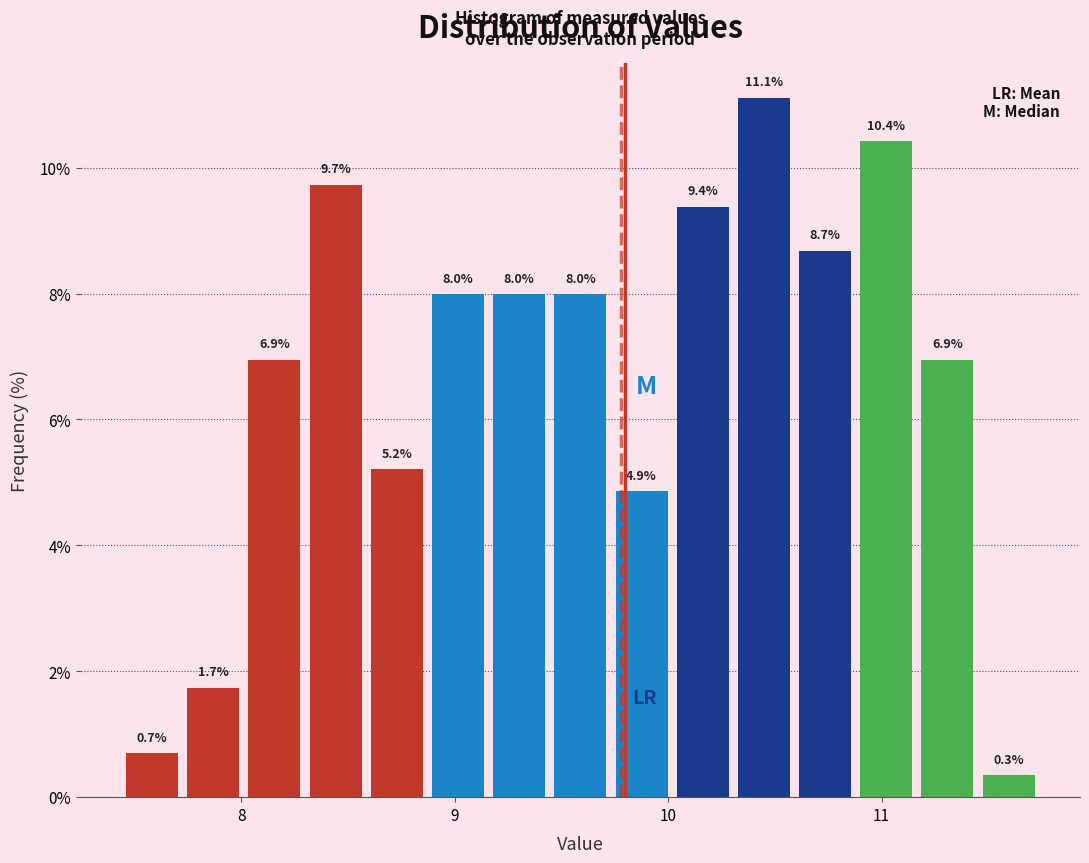

Read against the x-axis, roughly where is the centre of the tallest bar?

10.4